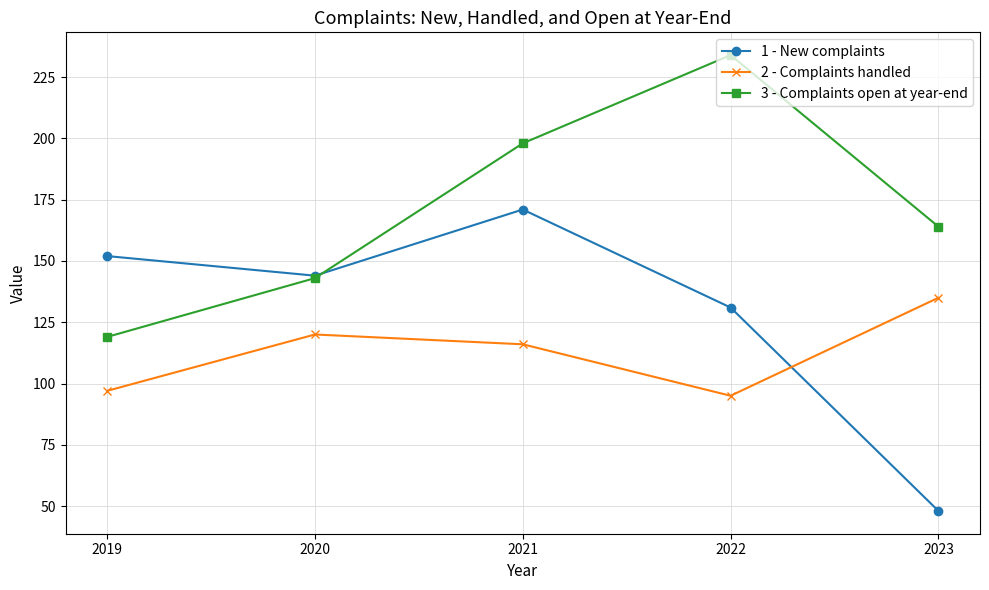

What is the difference between the second highest and second lowest values in the 1 - New complaints series?

21